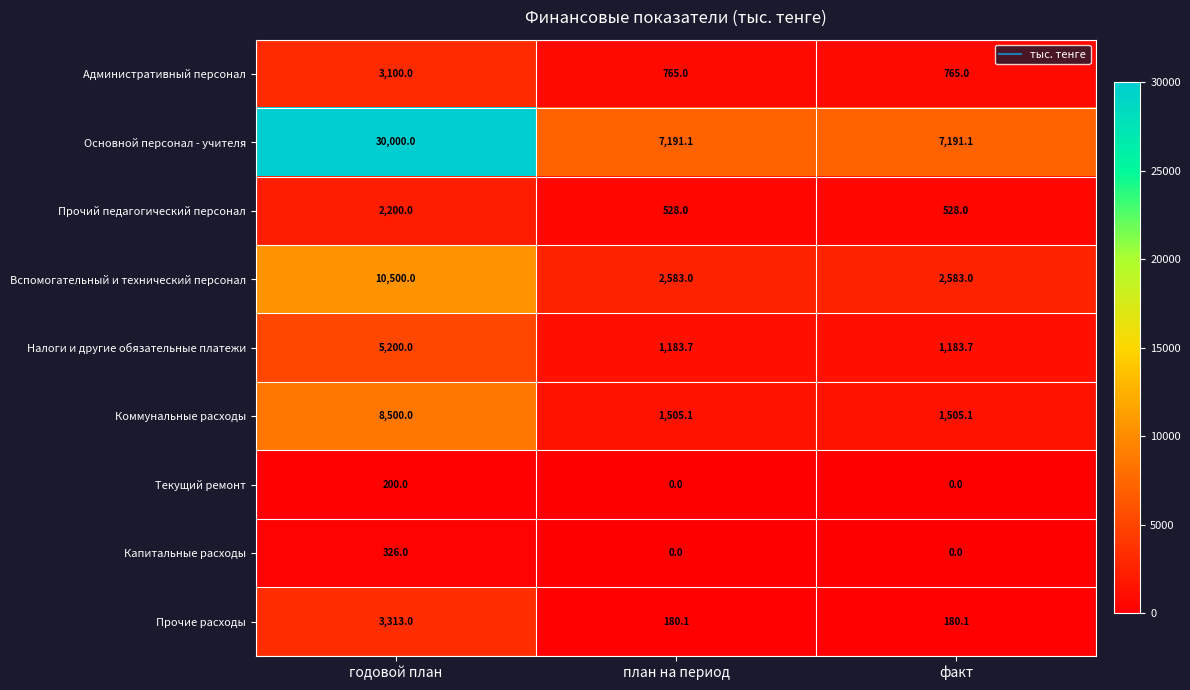

Rank the series by their maximum value, from lowest to highest.

Текущий ремонт, Капитальные расходы, Прочий педагогический персонал, Административный персонал, Прочие расходы, Налоги и другие обязательные платежи, Коммунальные расходы, Вспомогательный и технический персонал, Основной персонал - учителя